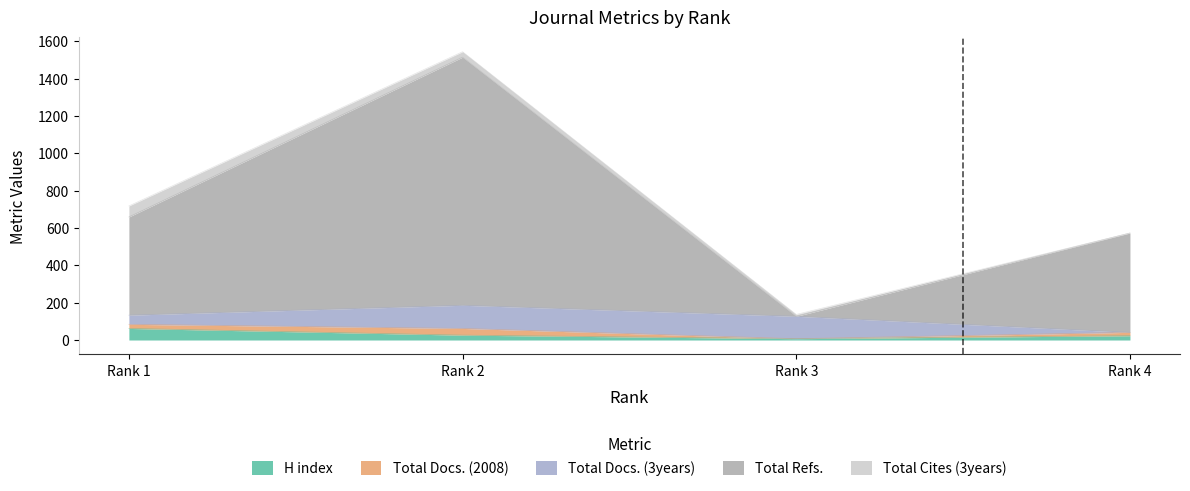

How many intersections are there between Total Refs. and Total Docs. (3years)?

2